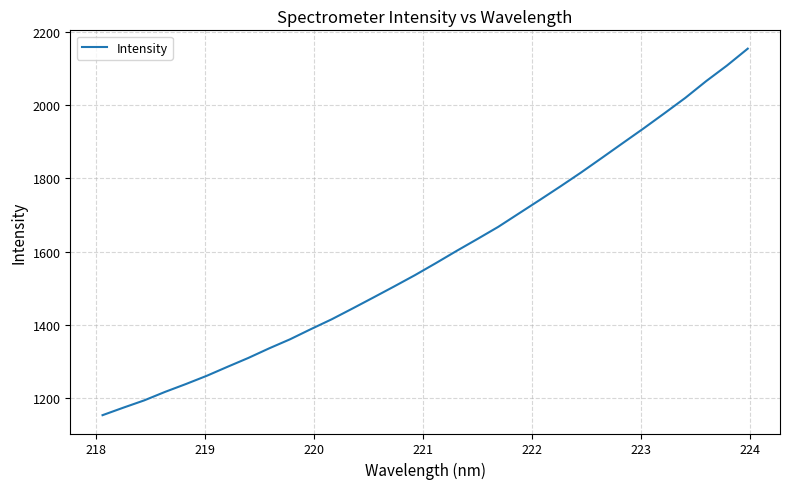

What is the maximum value shown in the chart?

2153.5